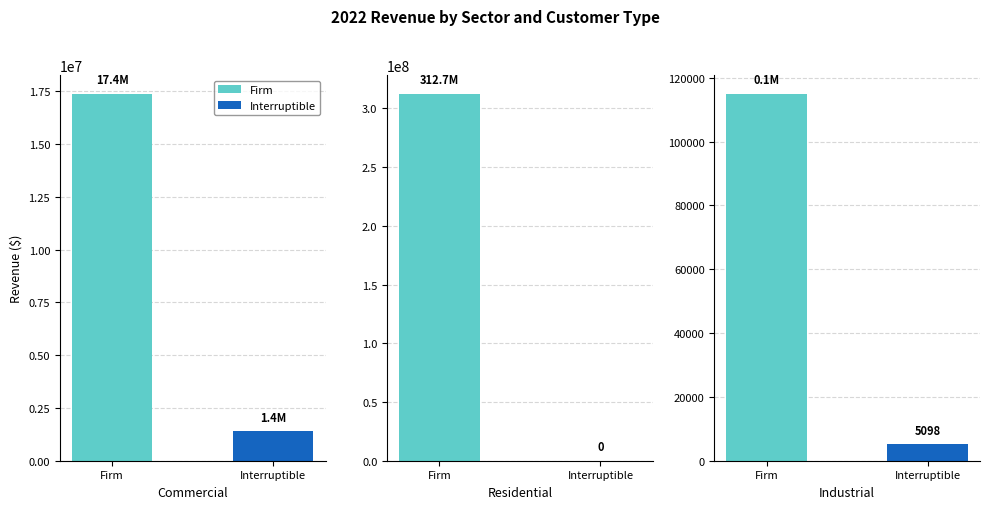

Rank the categories by Firm value from lowest to highest.

Industrial, Commercial, Residential